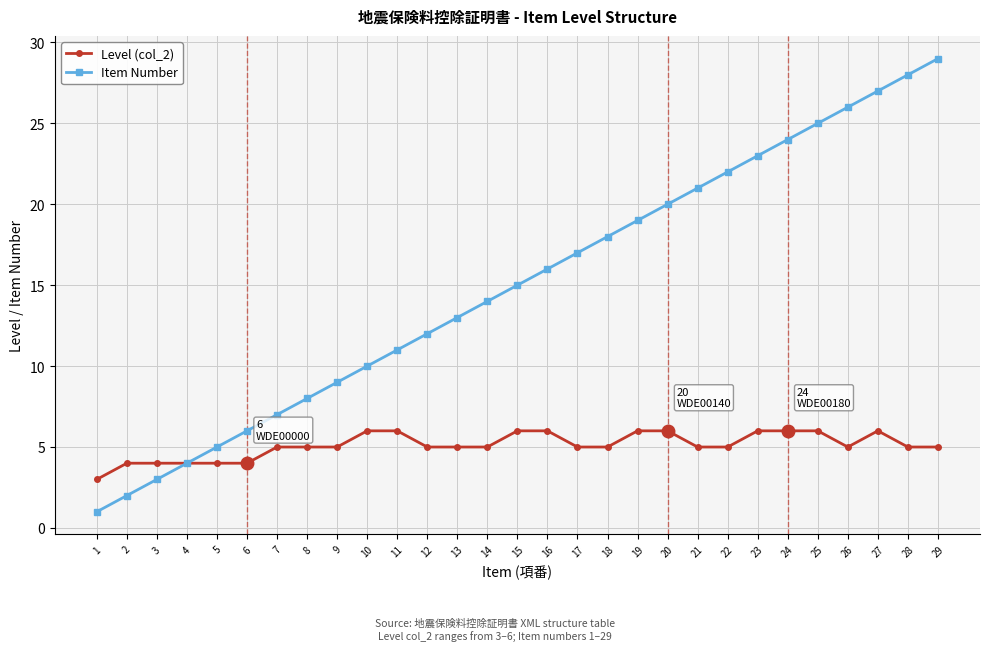

The value of Item Number at 1 is 1. True or false?

True